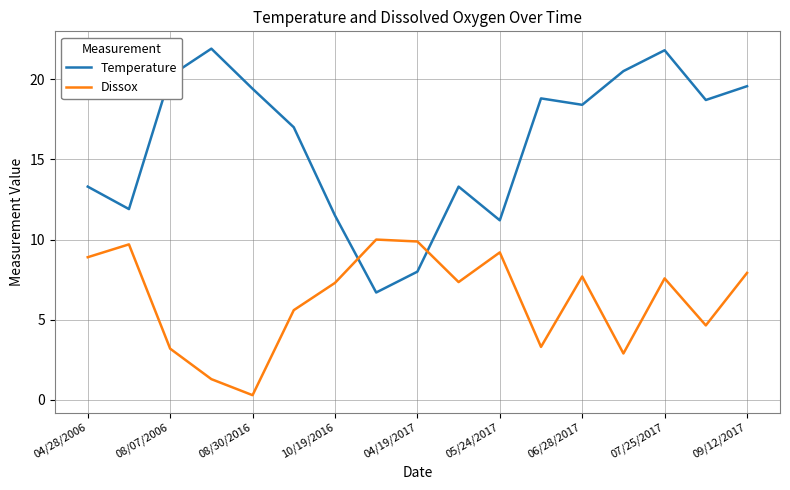

Which series has the largest range (max minus min)?

Temperature